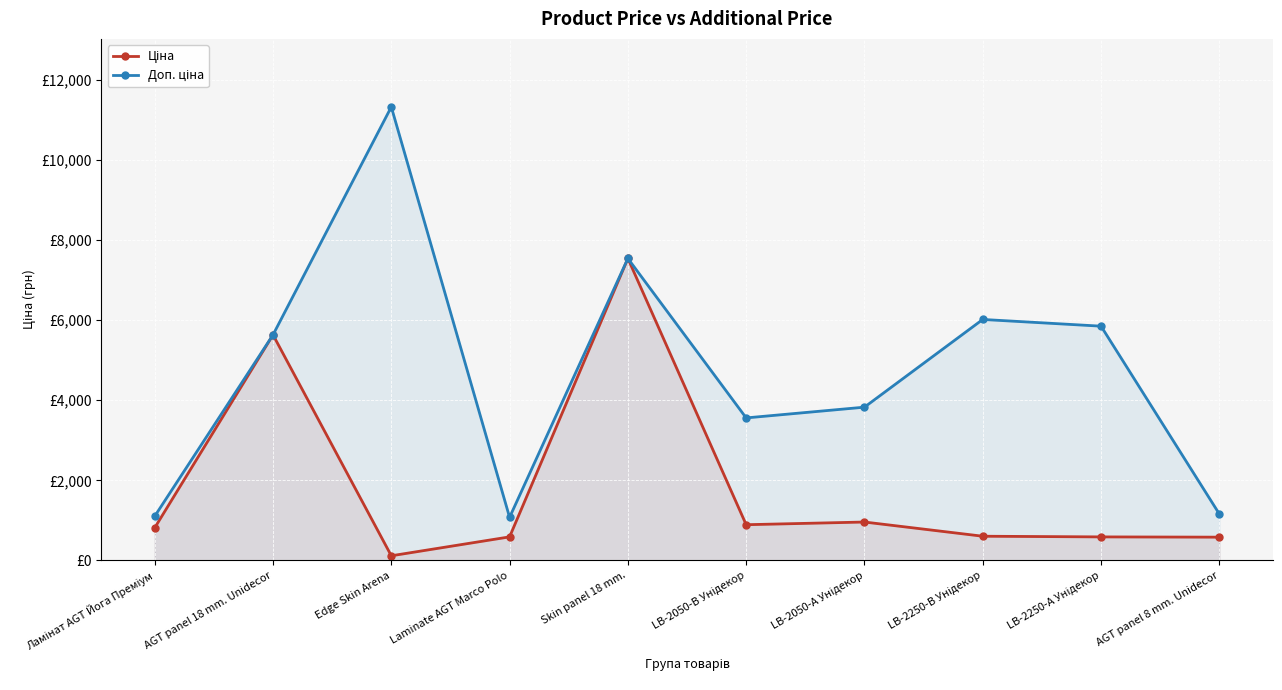

Reading right to left, transcribe all the data shown in this chart.

Ціна: 578.8	585.3	602.1	957.1	889.9	7545.9	586.0	113.3	5636.0	813.0
Доп. ціна: 1158.0	5852.9	6020.8	3828.4	3559.7	7545.9	1074.5	11334.0	5636.0	1101.8